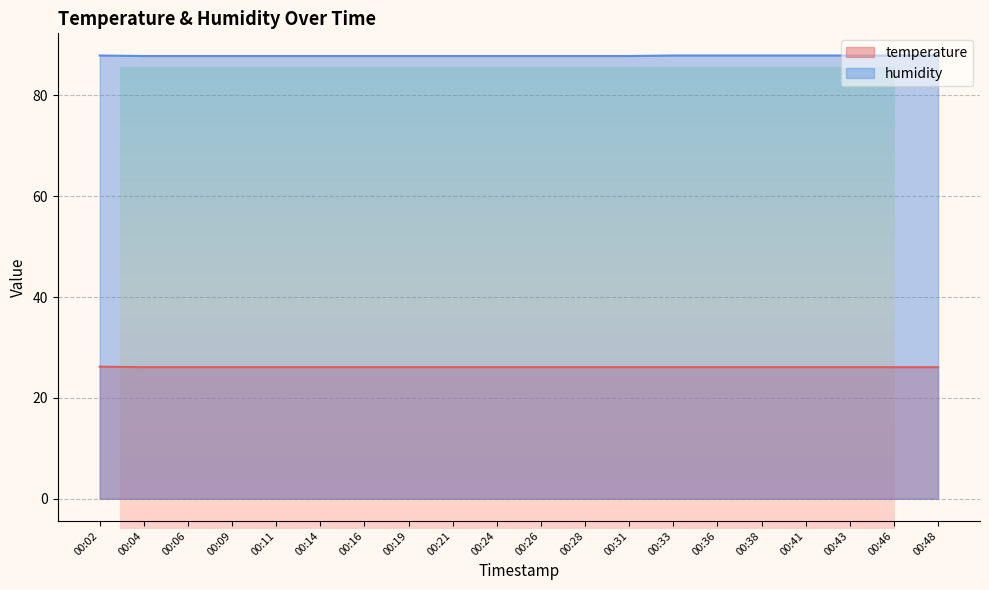

True or false: humidity and temperature cross at least once.

False